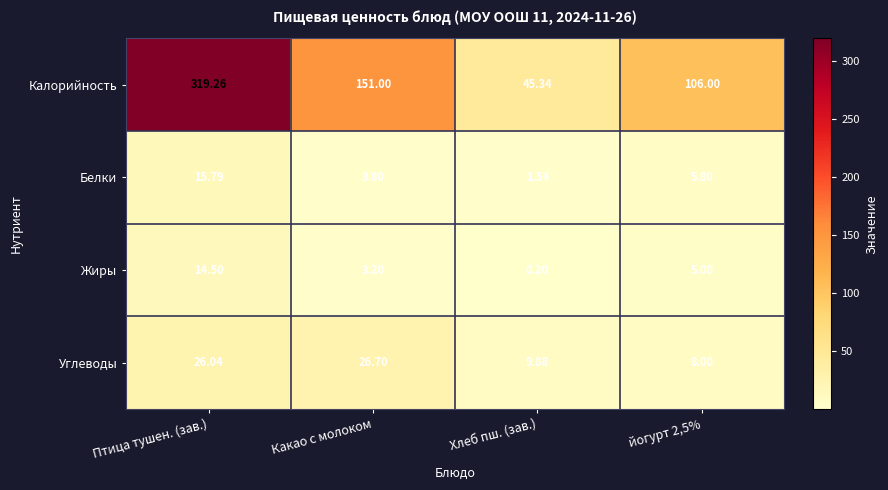

Count the number of data series in this chart.

4